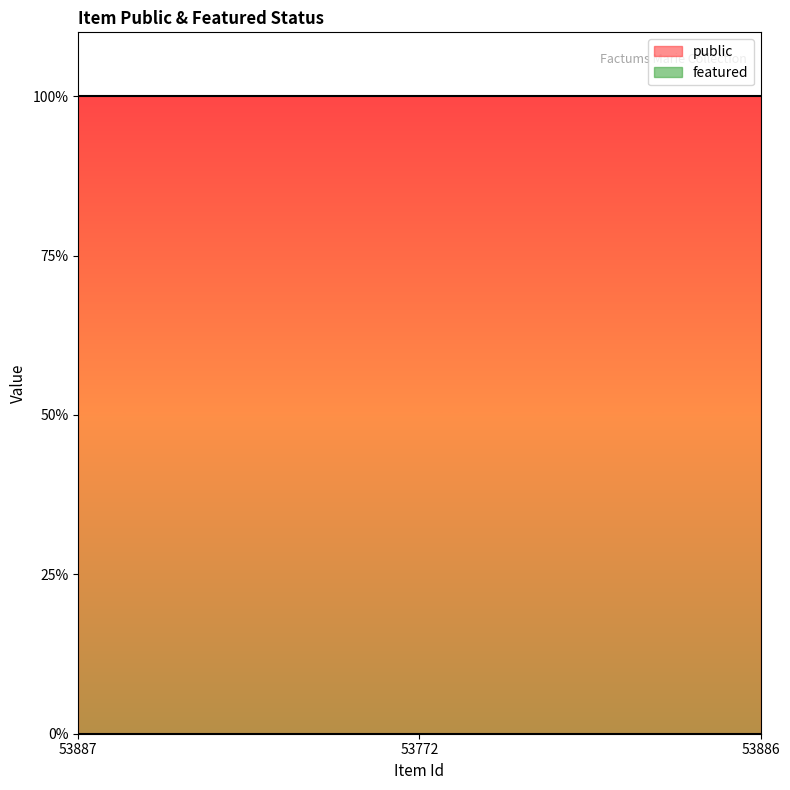

What is the total value across all series at 53886?

1